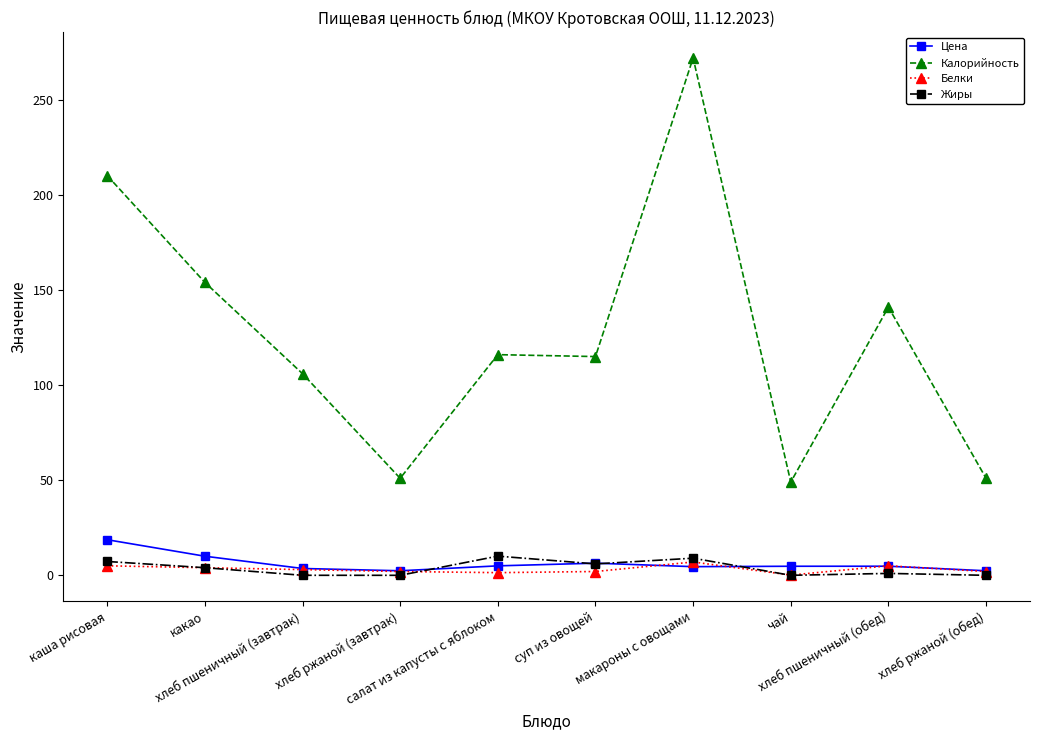

Where does the Цена series first go above 4?

каша рисовая